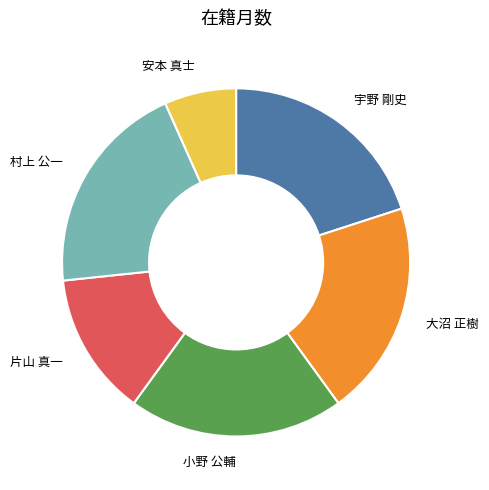

Which slice is the smallest?

安本 真士